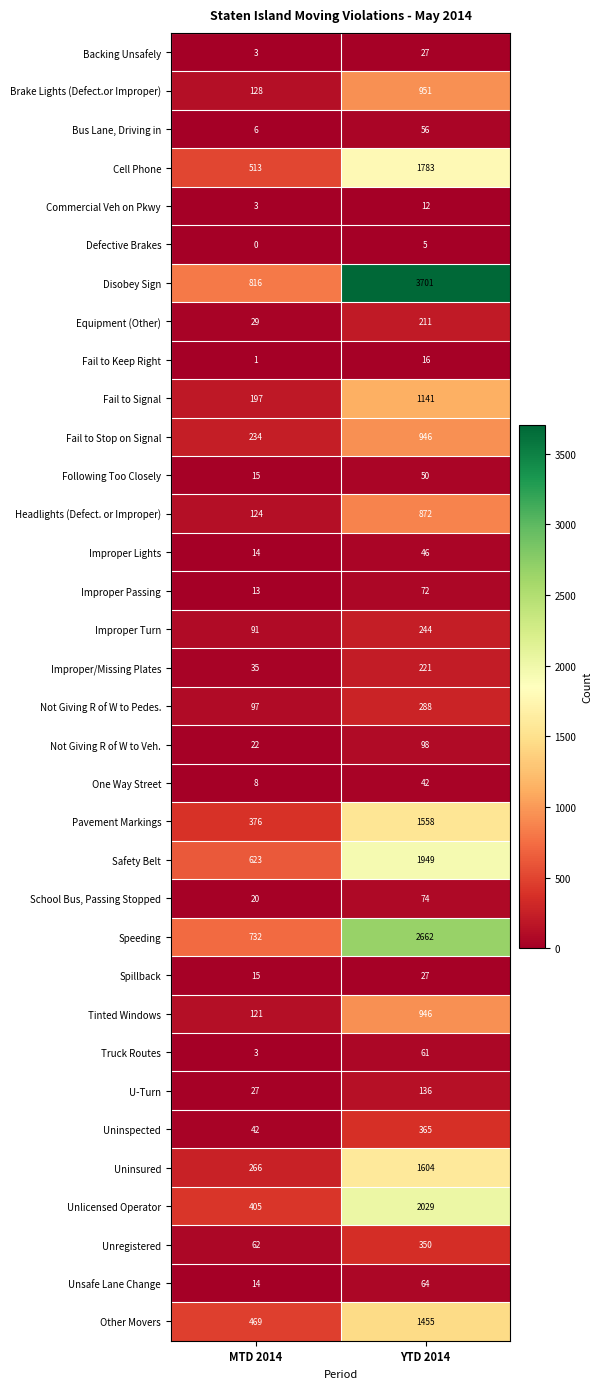

What is the sum of the U-Turn values at YTD 2014 and MTD 2014?

163